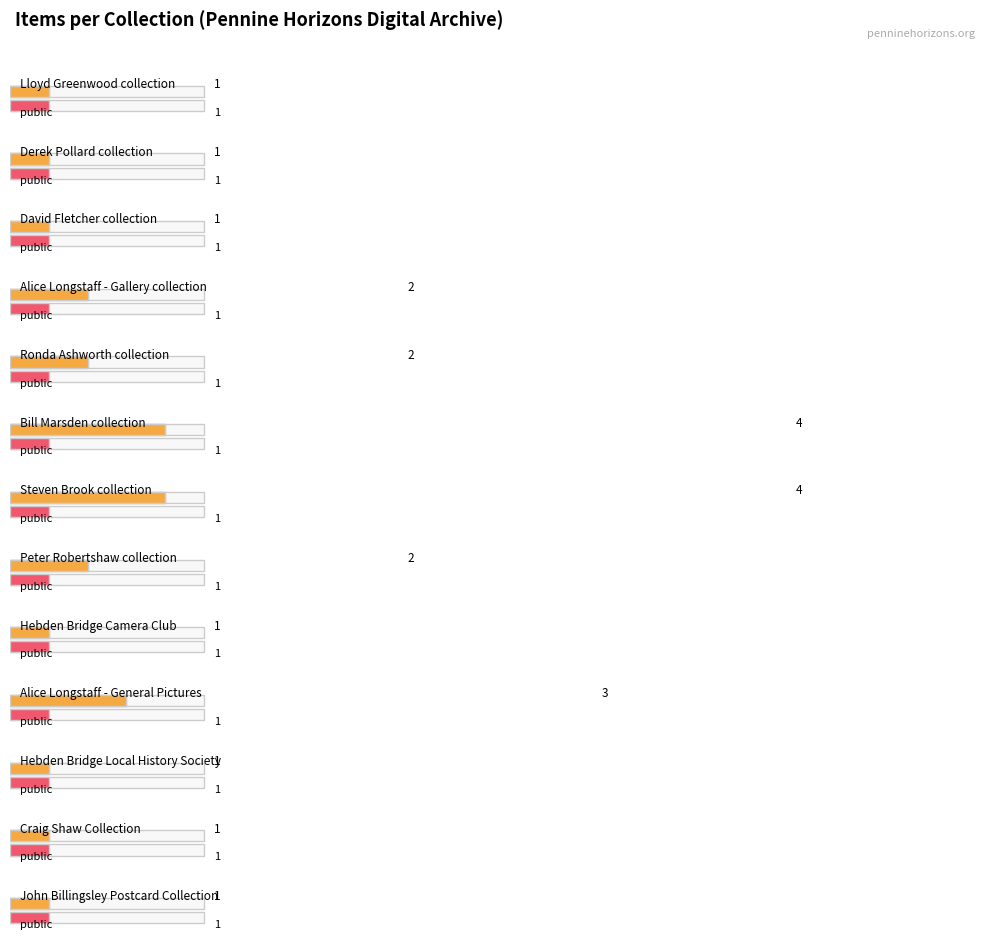

What is the value of the 11th bar from the left?

1